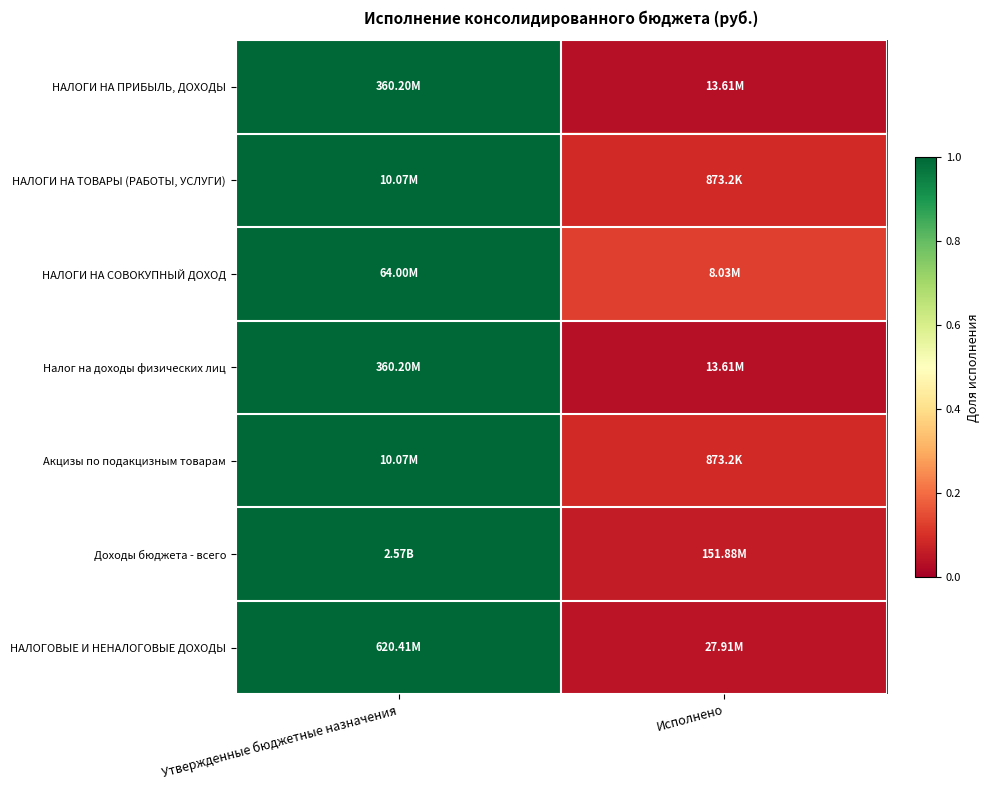

Reading right to left, what are all the values shown in this chart?

НАЛОГИ НА ПРИБЫЛЬ, ДОХОДЫ: Исполнено=0.0	Утвержденные бюджетные назначения=1.0
НАЛОГИ НА ТОВАРЫ (РАБОТЫ, УСЛУГИ): Исполнено=0.1	Утвержденные бюджетные назначения=1.0
НАЛОГИ НА СОВОКУПНЫЙ ДОХОД: Исполнено=0.1	Утвержденные бюджетные назначения=1.0
Налог на доходы физических лиц: Исполнено=0.0	Утвержденные бюджетные назначения=1.0
Акцизы по подакцизным товарам: Исполнено=0.1	Утвержденные бюджетные назначения=1.0
Доходы бюджета - всего: Исполнено=0.1	Утвержденные бюджетные назначения=1.0
НАЛОГОВЫЕ И НЕНАЛОГОВЫЕ ДОХОДЫ: Исполнено=0.0	Утвержденные бюджетные назначения=1.0